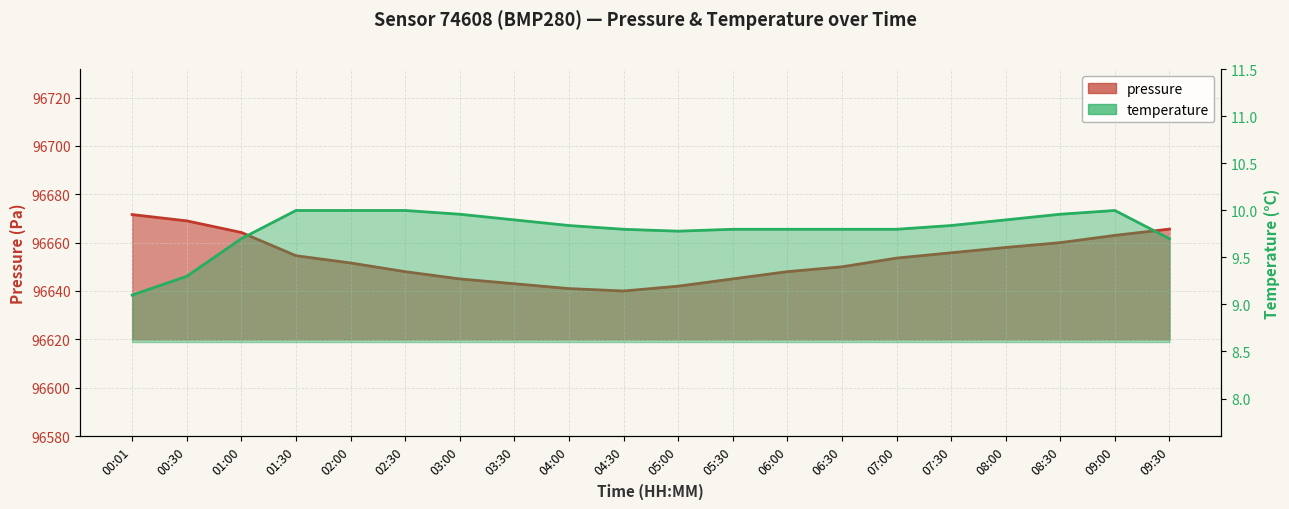

What position from the left is 02:30?

6